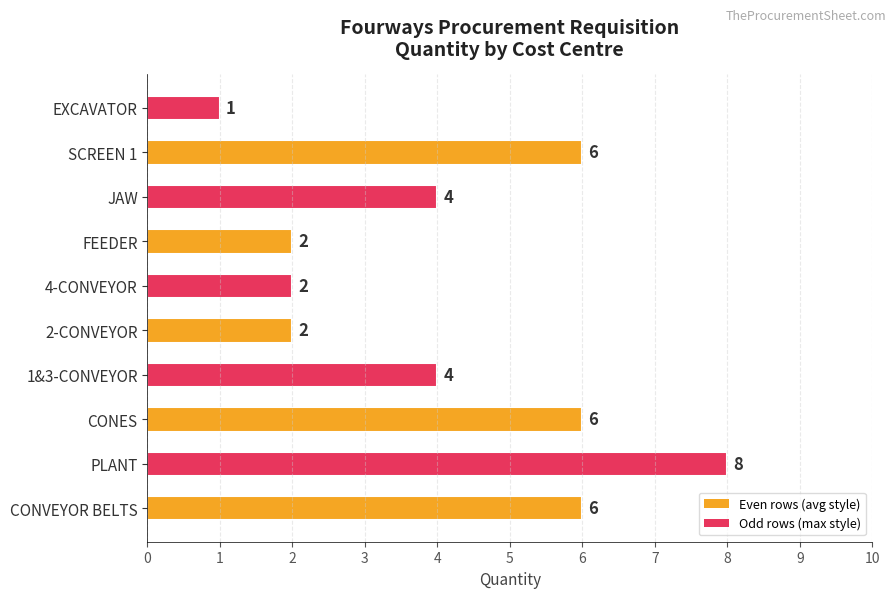

Which label corresponds to the largest value in the chart?

PLANT